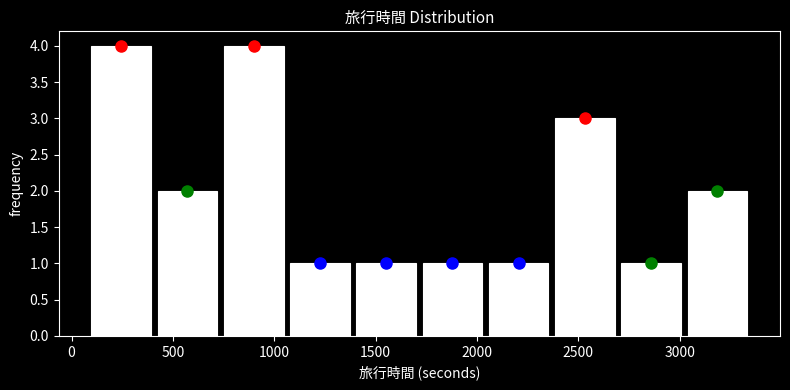

Reading left to right, list every bar in this chart as the range it spans on the x-axis followed by its height. Neither the bar edges nor the heights are printed on the chart, so give them approximately, as read against the axes.

100 to 400: 4
400 to 750: 2
750 to 1050: 4
1050 to 1400: 1
1400 to 1700: 1
1700 to 2050: 1
2050 to 2350: 1
2350 to 2700: 3
2700 to 3000: 1
3000 to 3350: 2